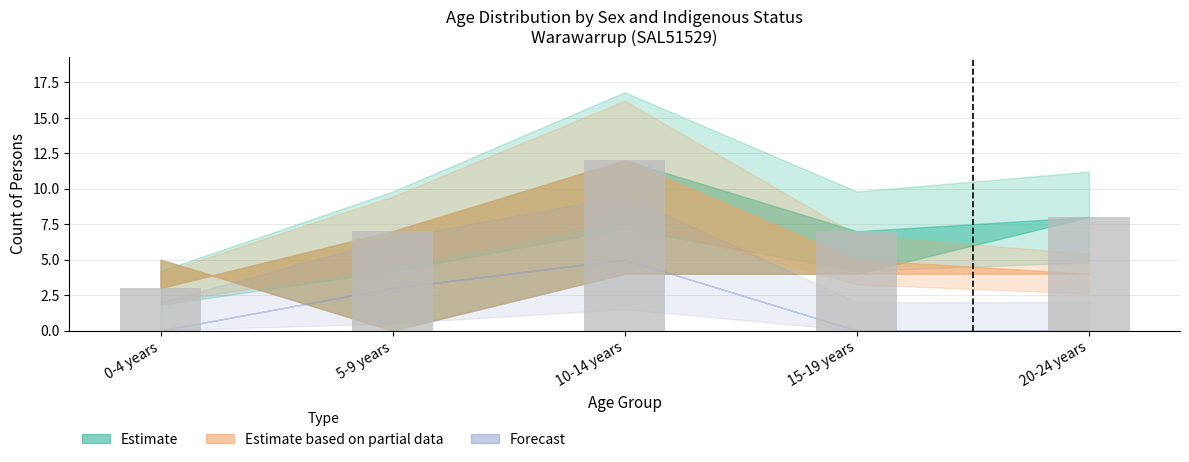

Reading left to right, what are all the values shown in this chart?

3	7	12	7	8